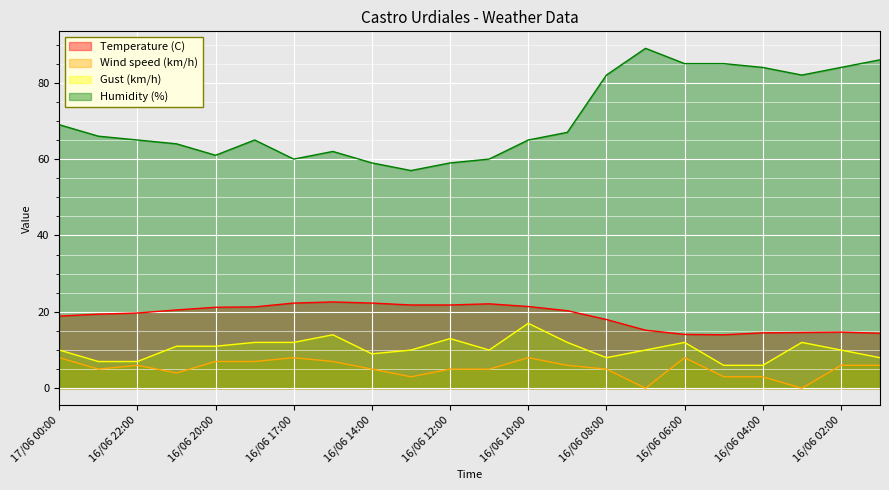

How many data points in Wind speed (km/h) are less than 6?

11